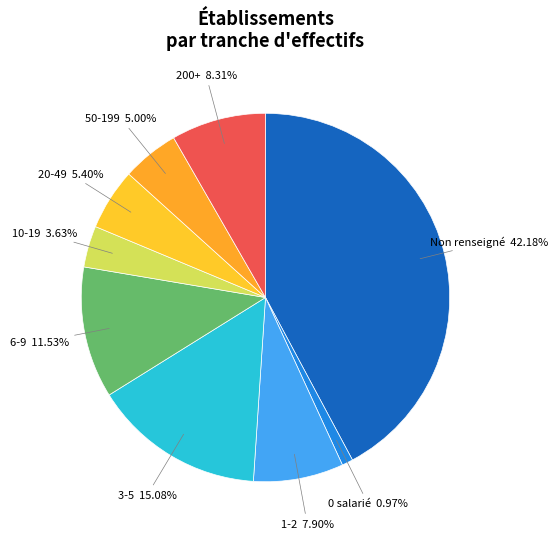

Is there a majority slice in this chart?

No